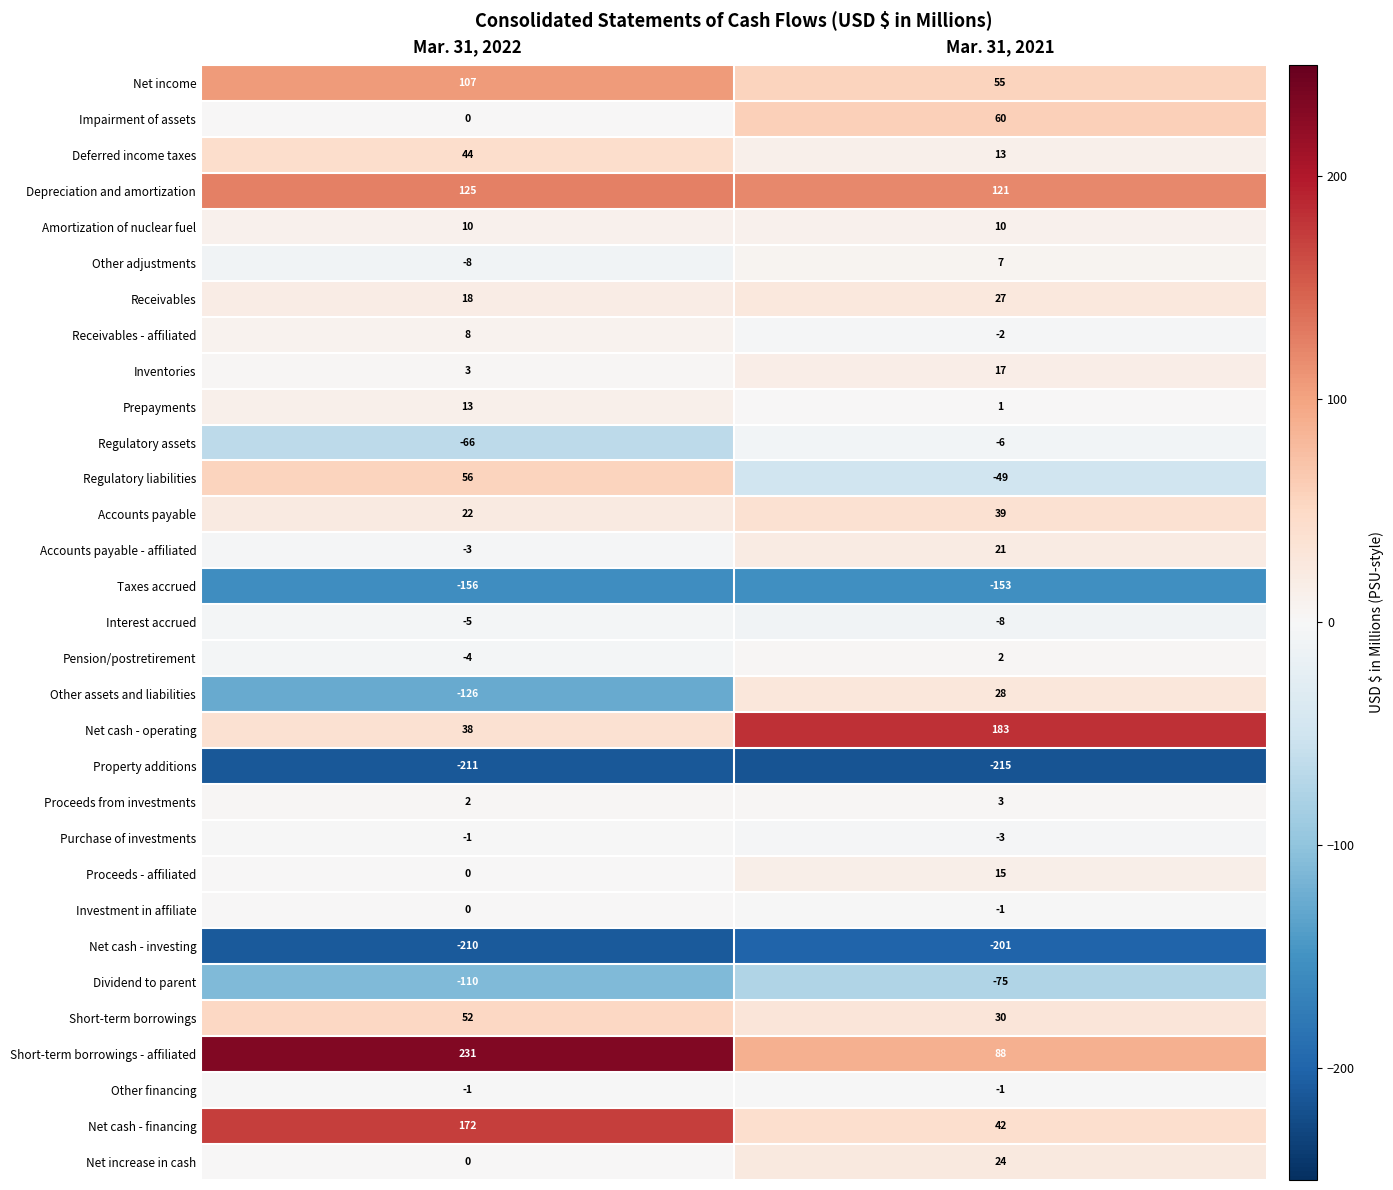

Is the value of Prepayments at Mar. 31, 2021 greater than the value of Net cash - investing at Mar. 31, 2022?

Yes